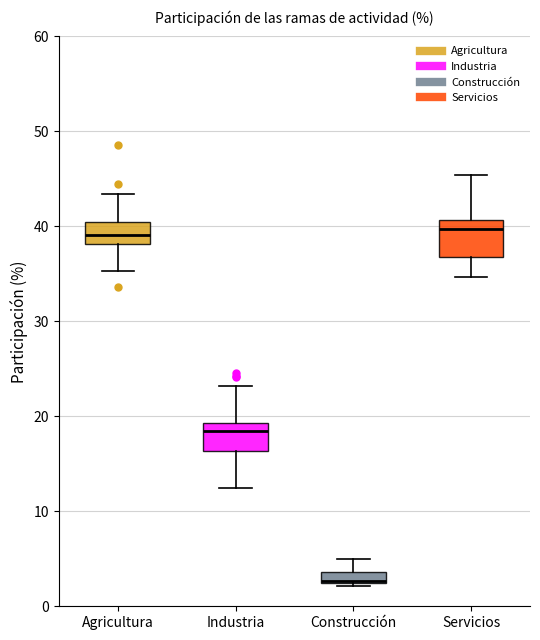

Where does the median line of the box for Agricultura sit on the y-axis? The values are not printed on the chart, so give them approximately, as read against the axis.

39